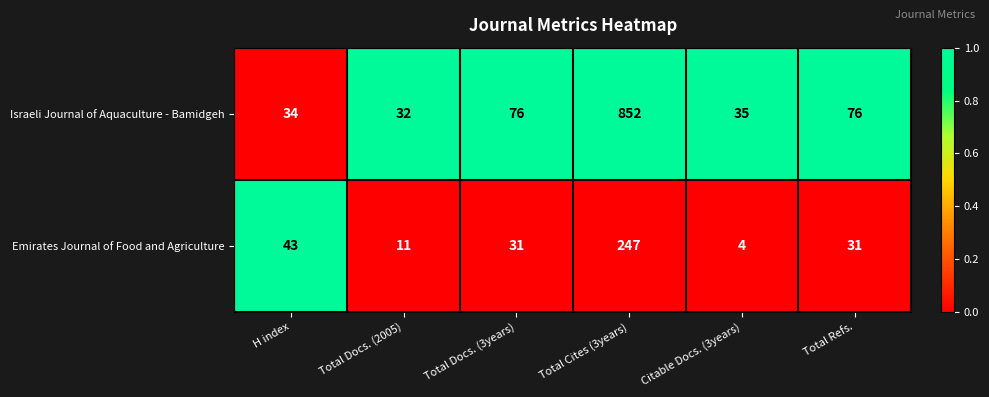

Is it true that Israeli Journal of Aquaculture - Bamidgeh equals 11 at Citable Docs. (3years)?

False